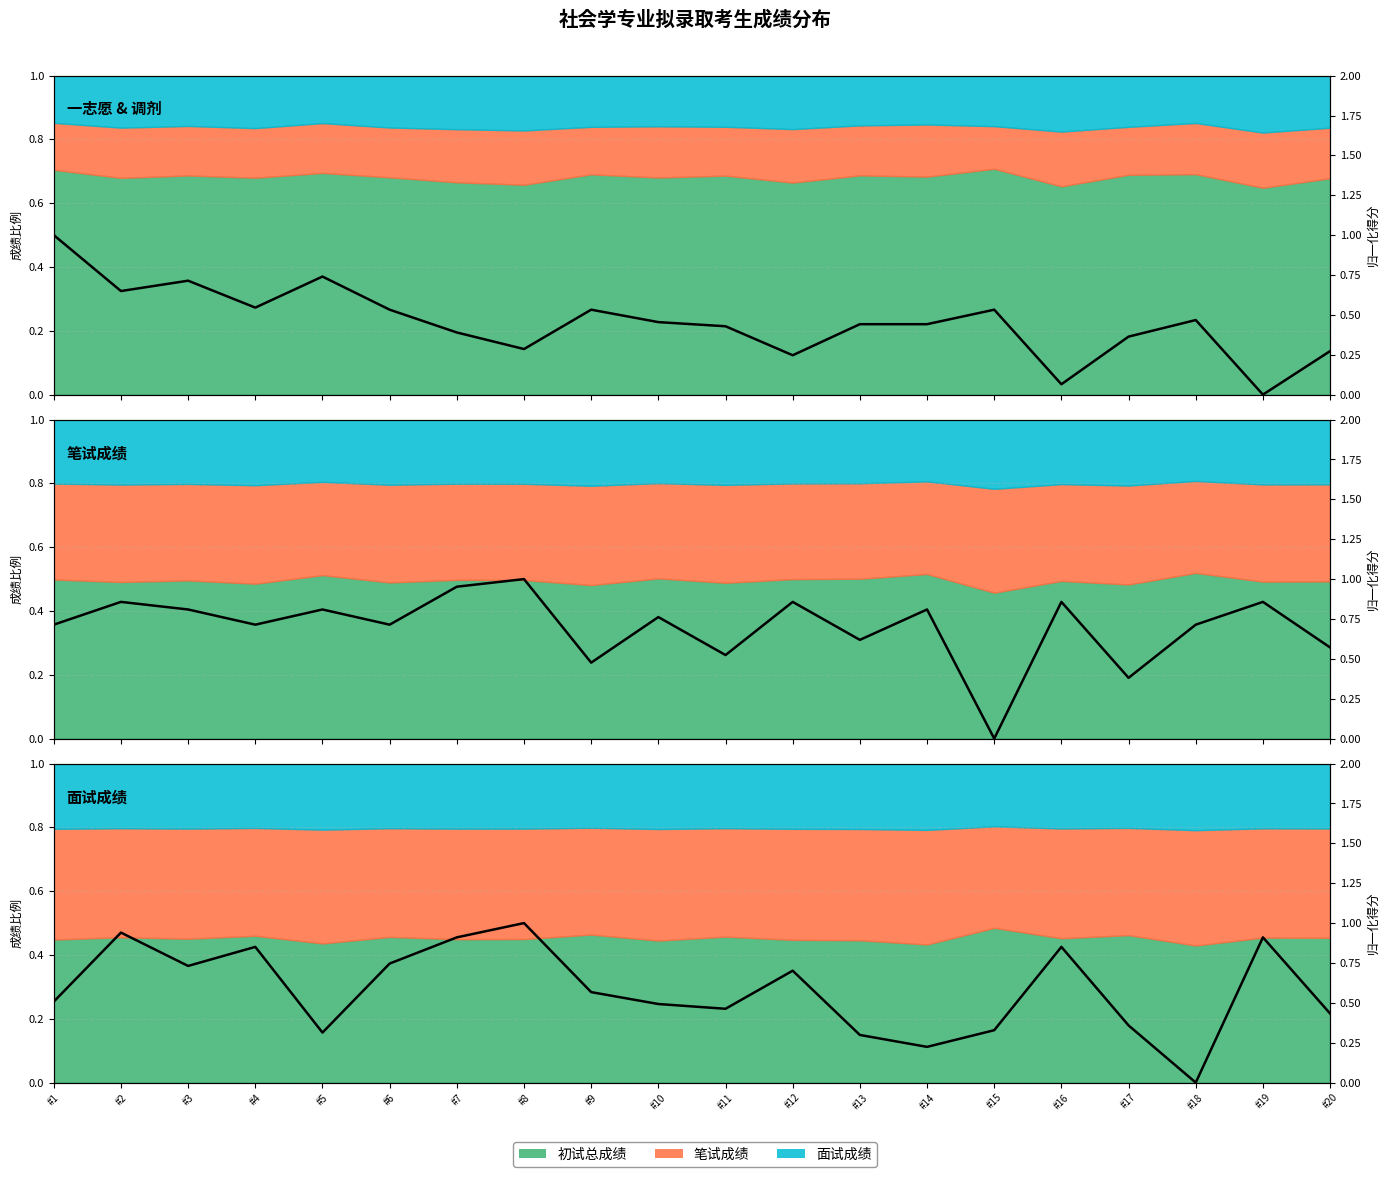

Reading left to right, what are all the values shown in this chart?

0.5	0.9	0.7	0.9	0.3	0.7	0.9	1.0	0.6	0.5	0.5	0.7	0.3	0.2	0.3	0.9	0.4	0.0	0.9	0.4